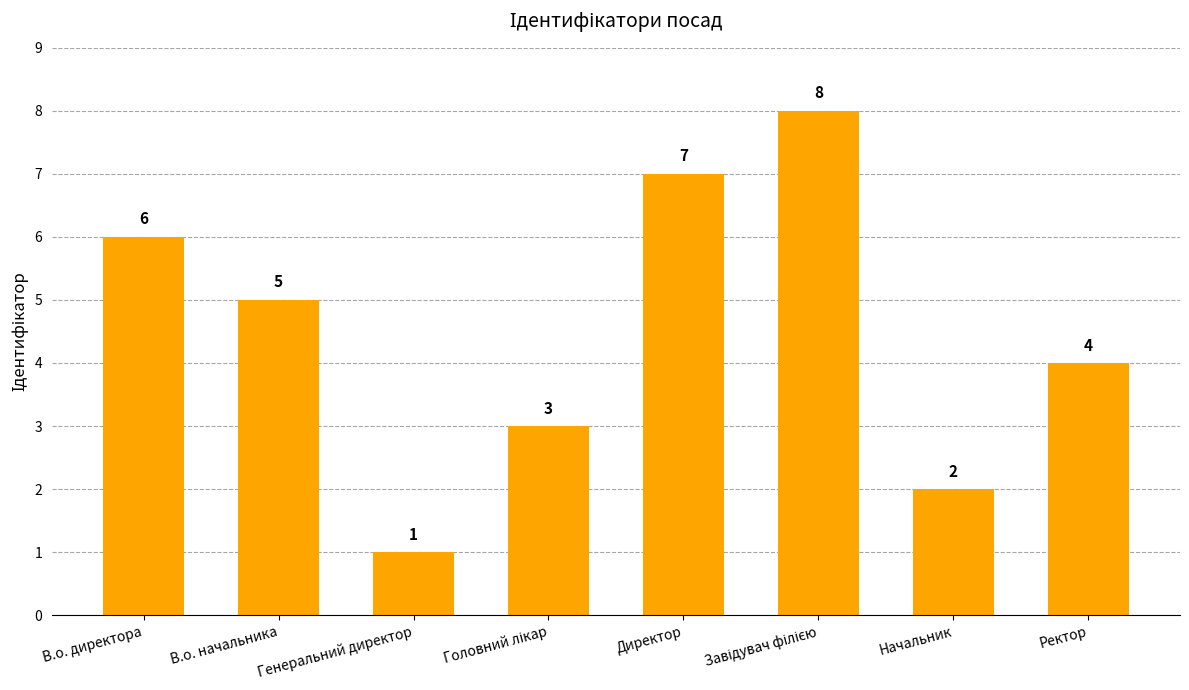

What is the difference between the maximum and minimum values?

7